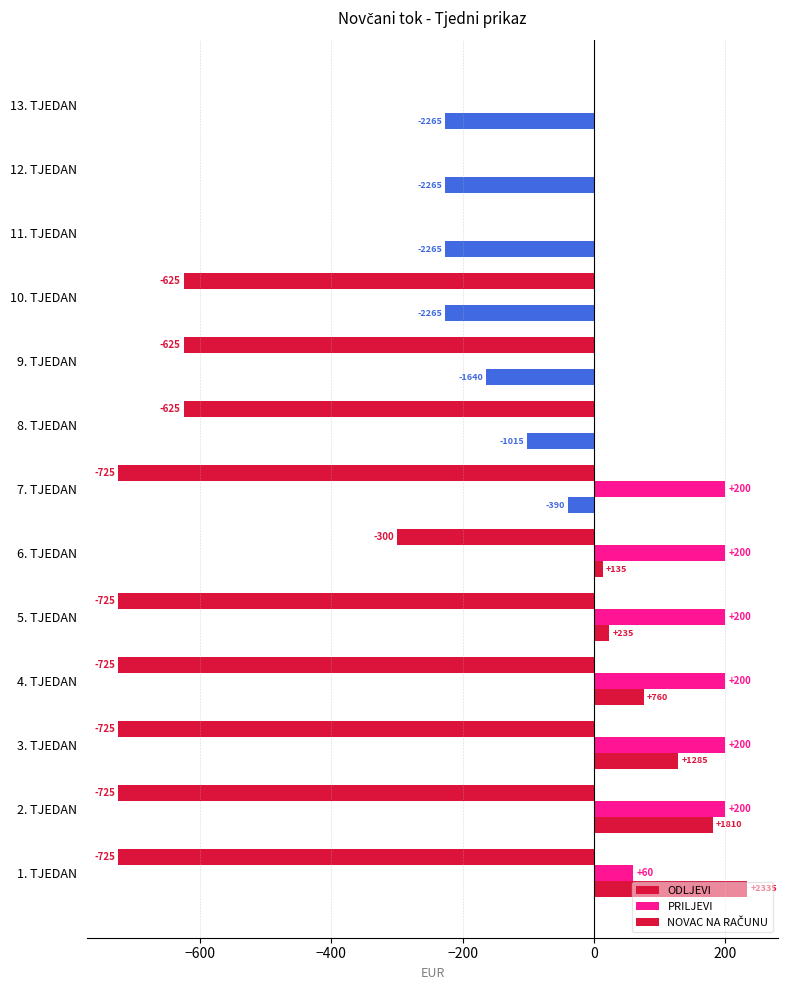

How many data points in ODLJEVI are less than -625?

6